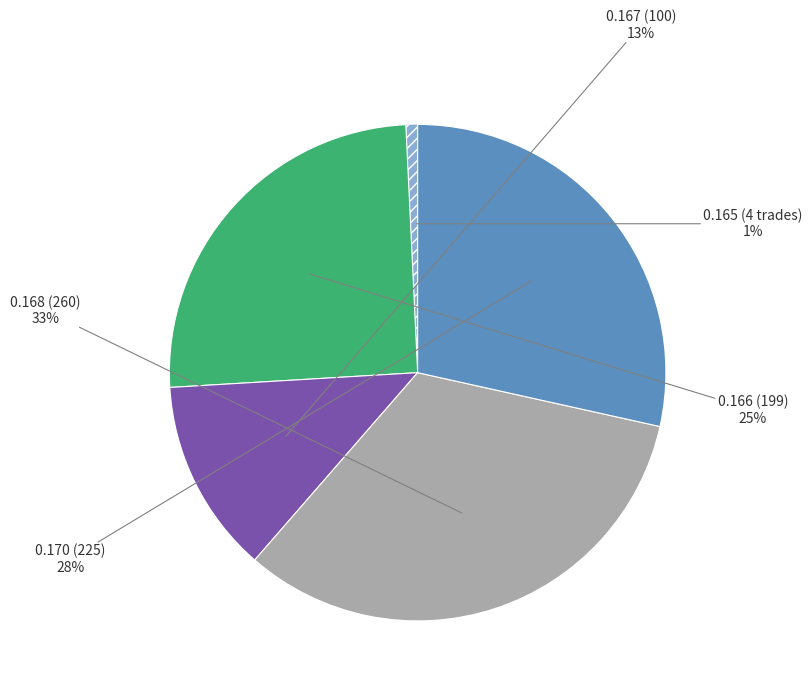

Does any single category account for the majority?

No